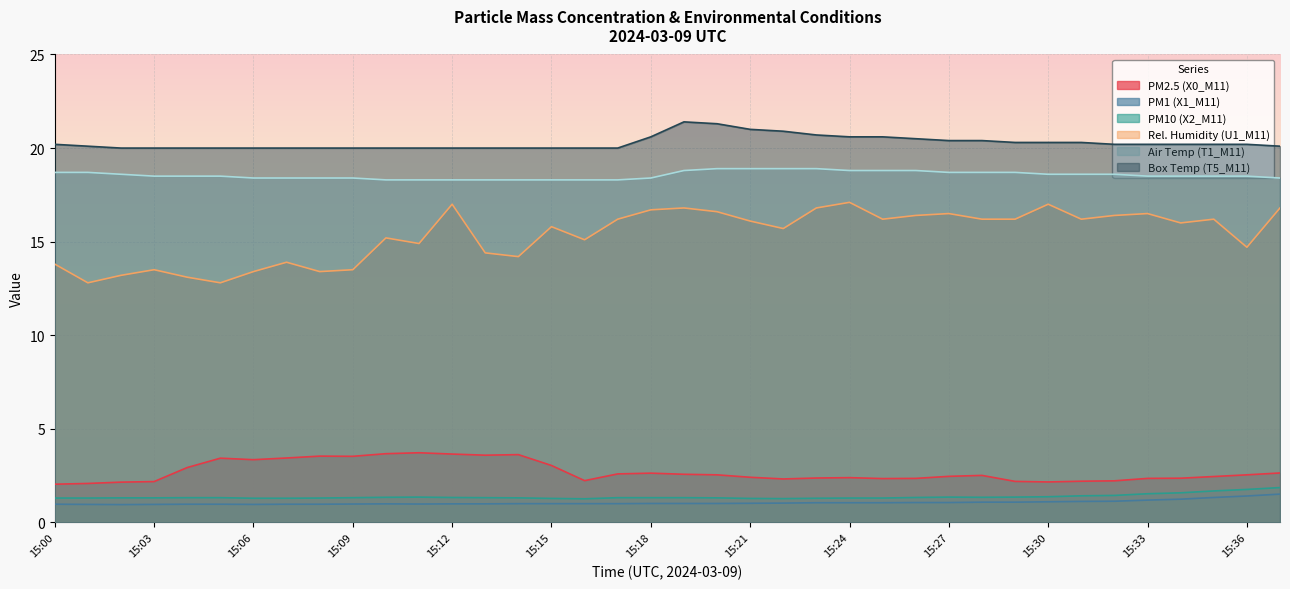

The value of Box Temp (T5_M11) at 15:34 is 28.4. True or false?

False